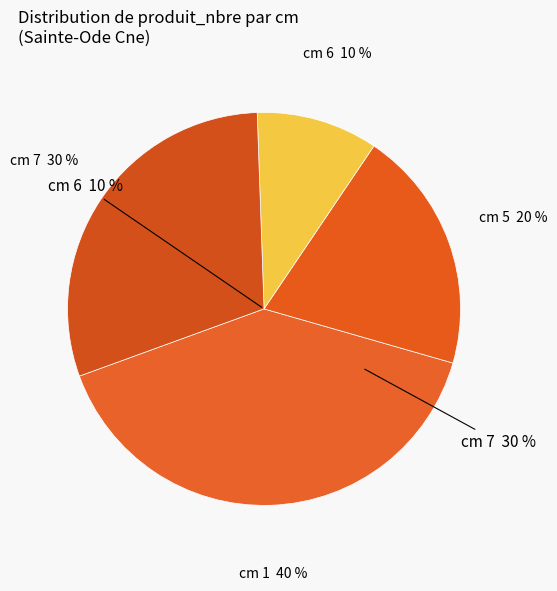

Is it true that 5 is 20% of the pie?

True